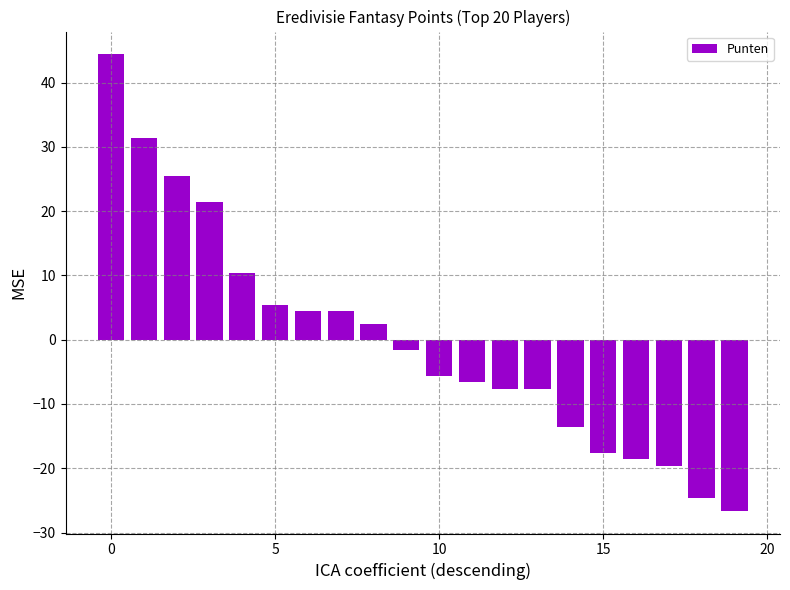

What is the difference between the maximum and minimum values?

71.0